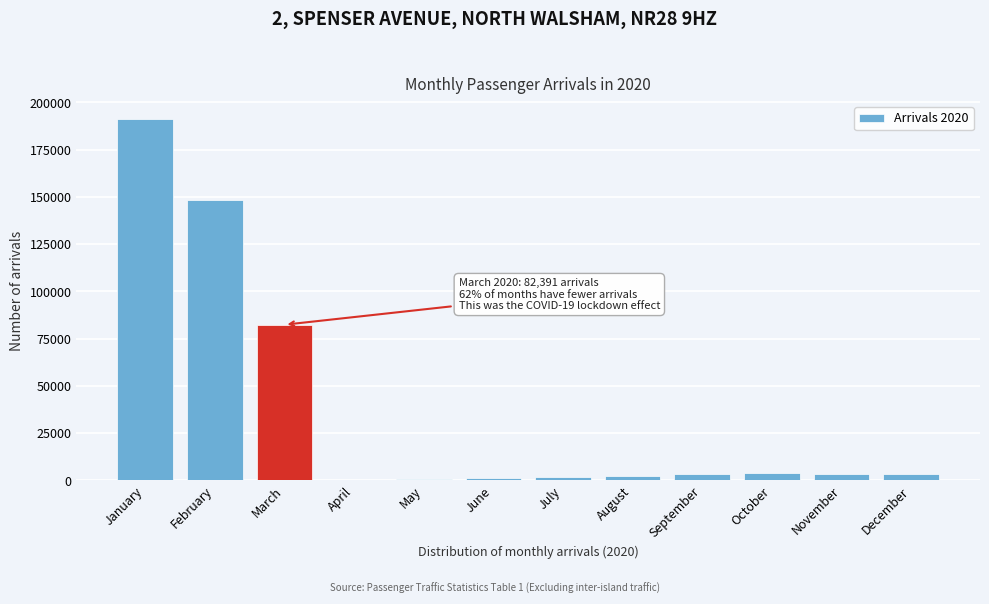

Between February and November, which is larger?

February